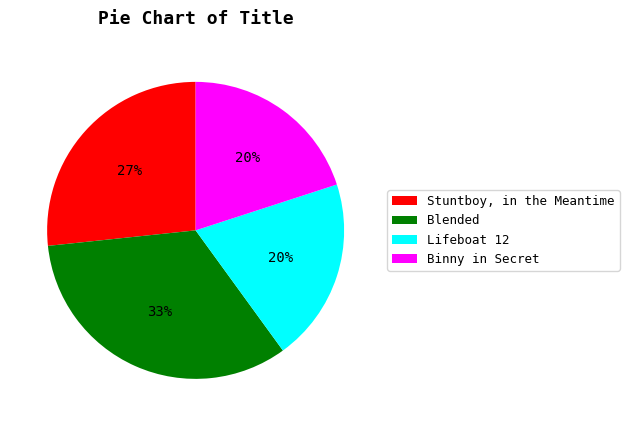

Between Lifeboat 12 and Stuntboy, in the Meantime, which is larger?

Stuntboy, in the Meantime